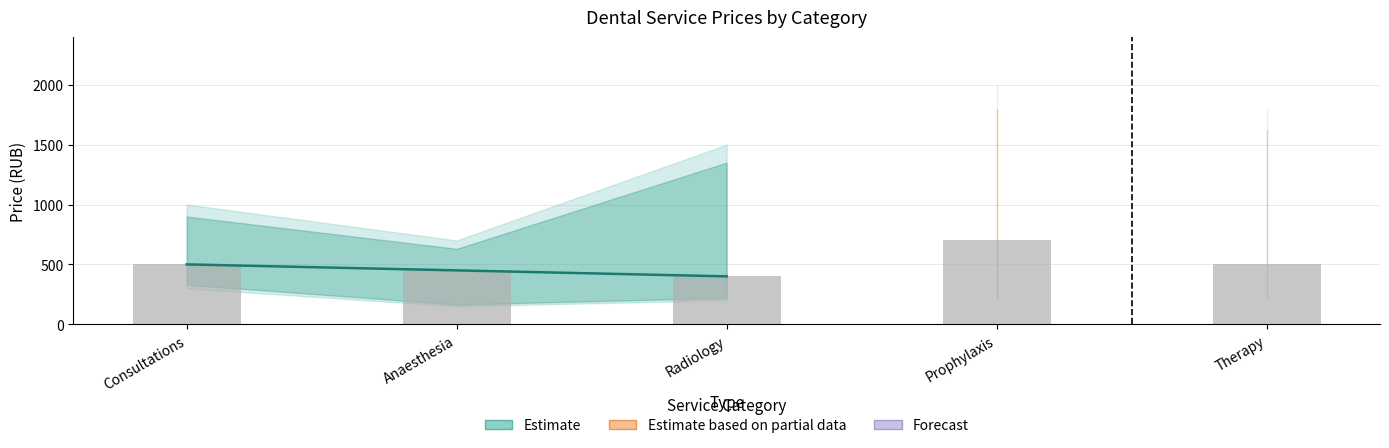

What is the label of the 1st bar from the left?

Consultations